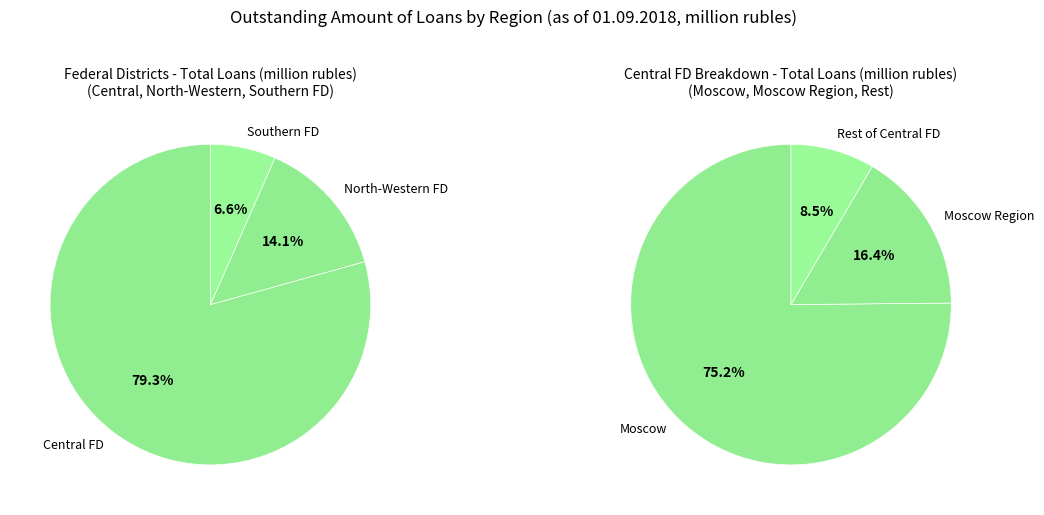

How many slices are in this pie chart?

6